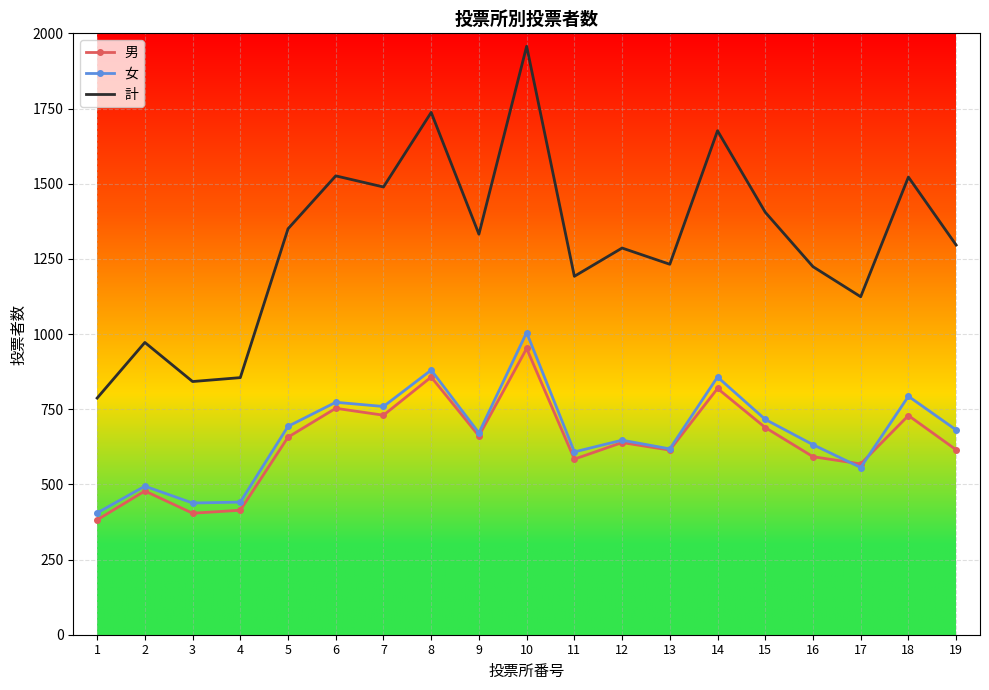

True or false: 女 and 計 cross at least once.

False